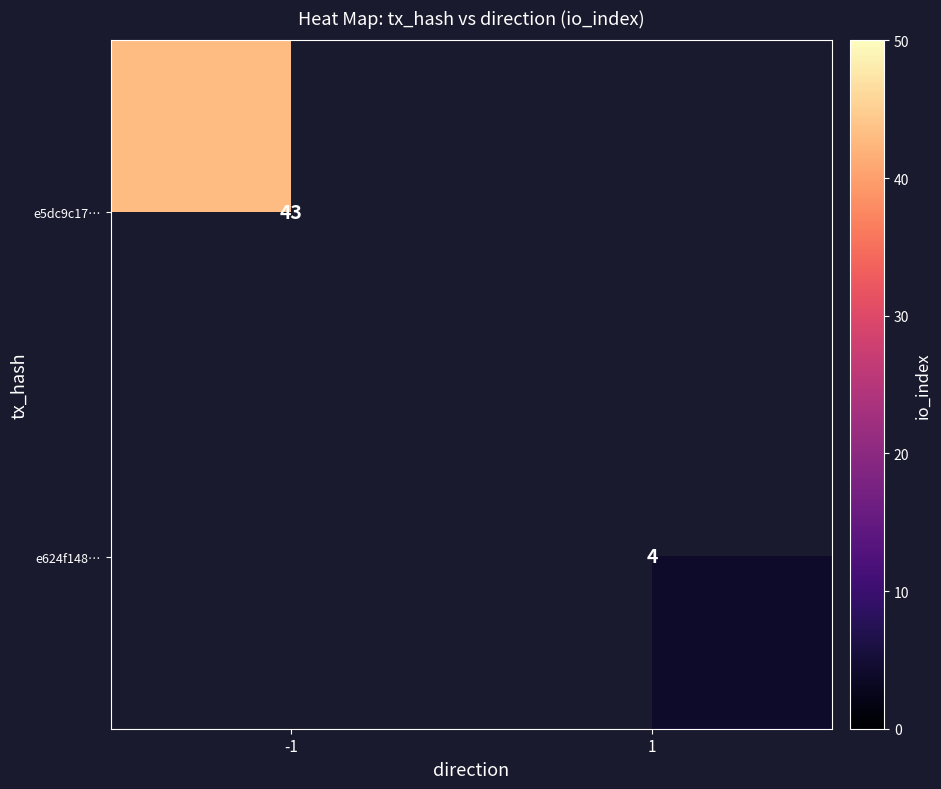

What is the maximum value shown in the chart?

43.0